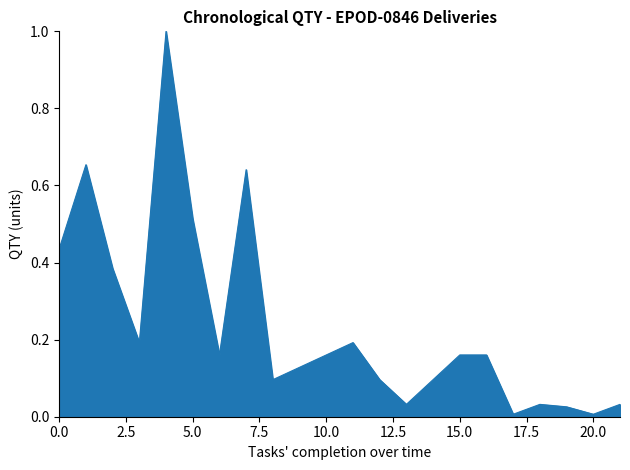

What is the maximum value shown in the chart?

1.0